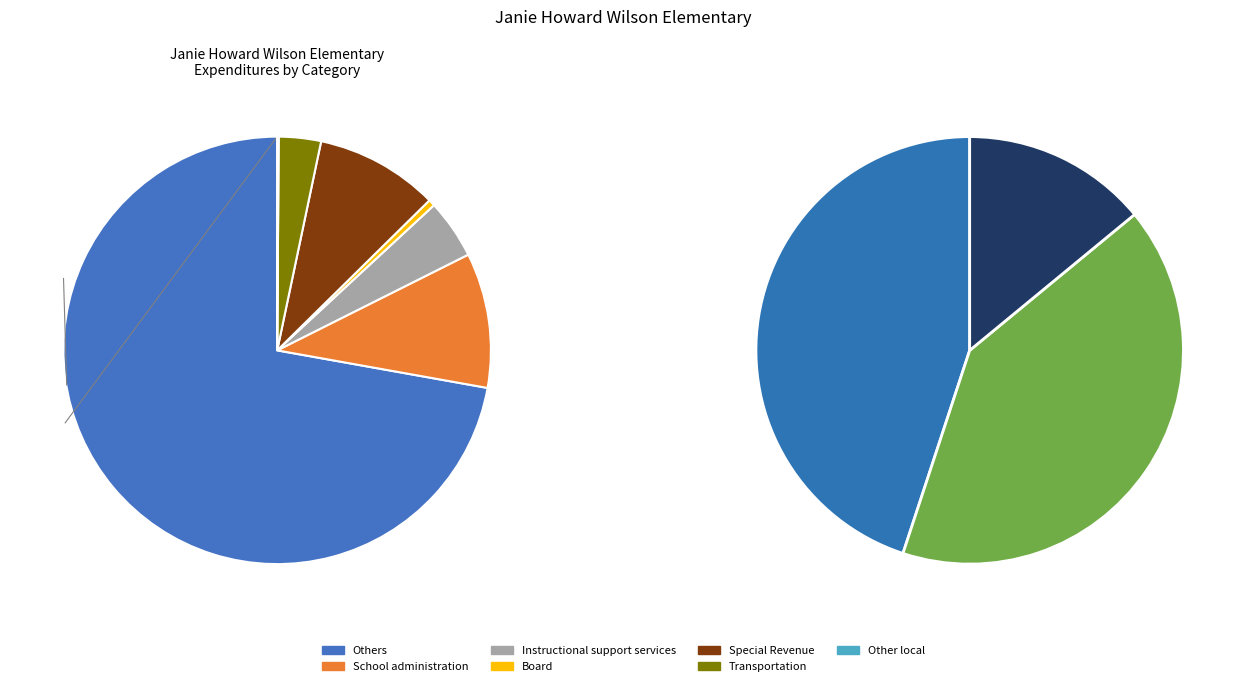

The Food Service slice represents 5% of the pie. True or false?

False